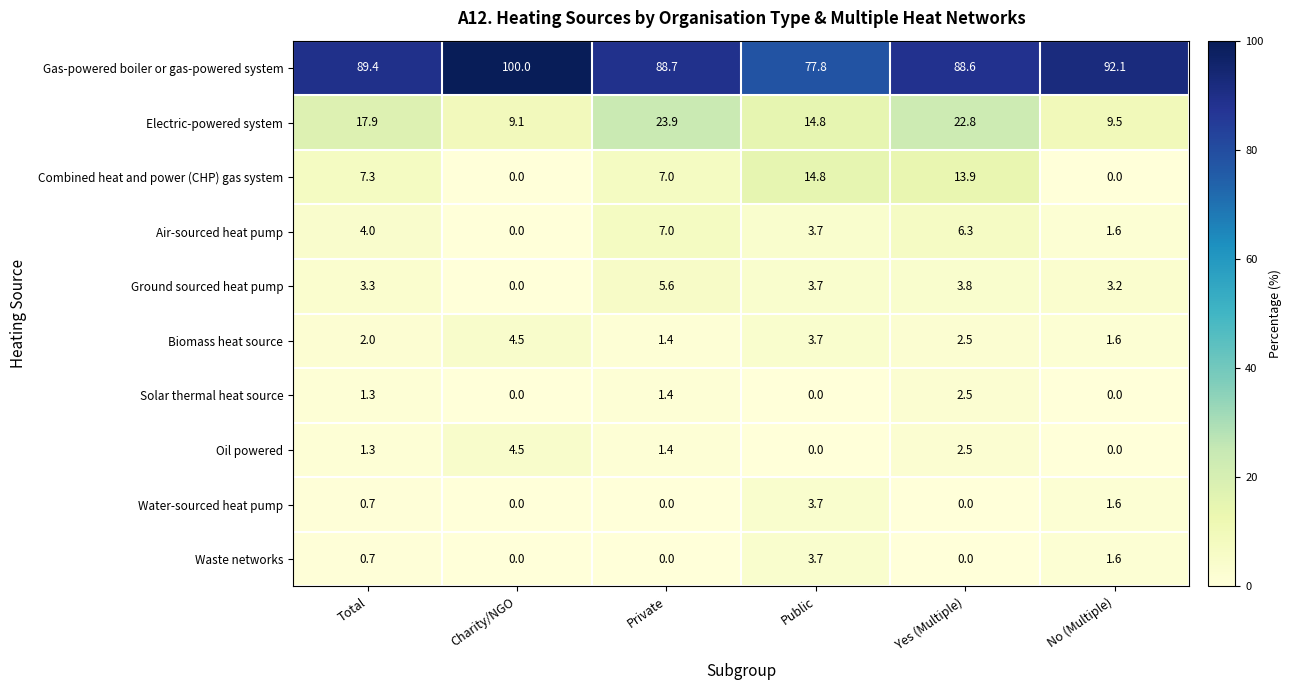

What is the total value across all series at No (Multiple)?

111.2